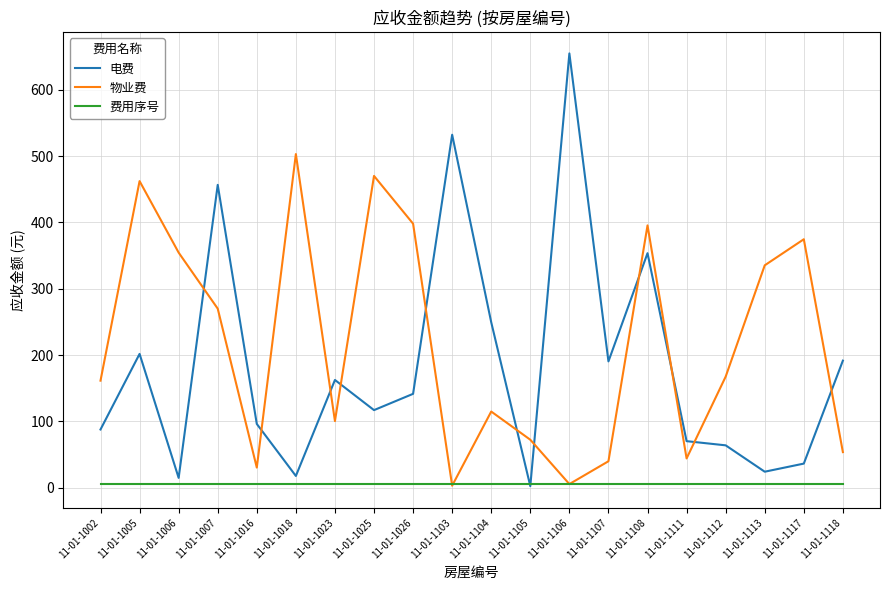

List the series in order of their peak value, highest first.

电费, 物业费, 费用序号